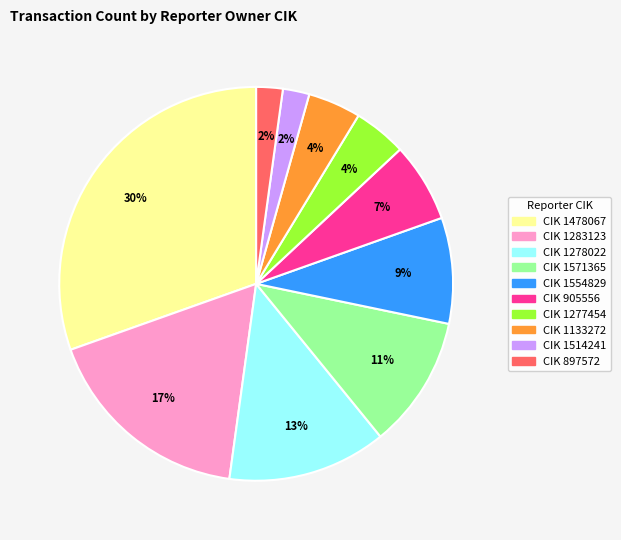

Is there any slice that represents more than half of the pie?

No